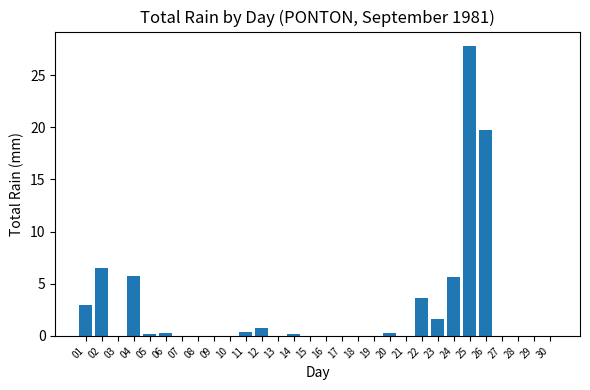

How many series are shown in this chart?

1